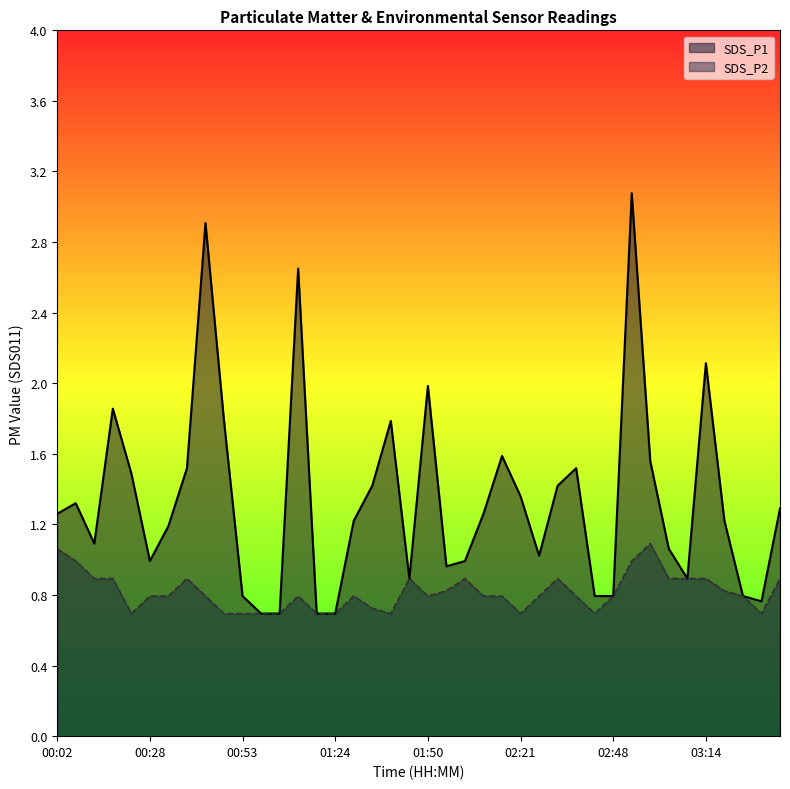

Which series changed the most between 00:58 and 01:55?

SDS_P1